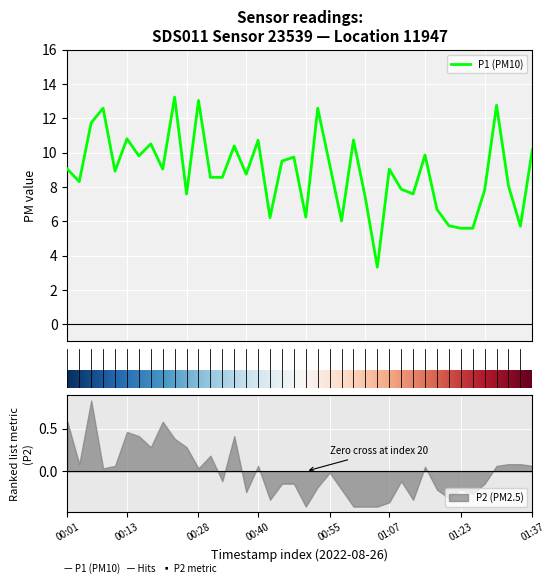

What is the sum of all values?

355.5